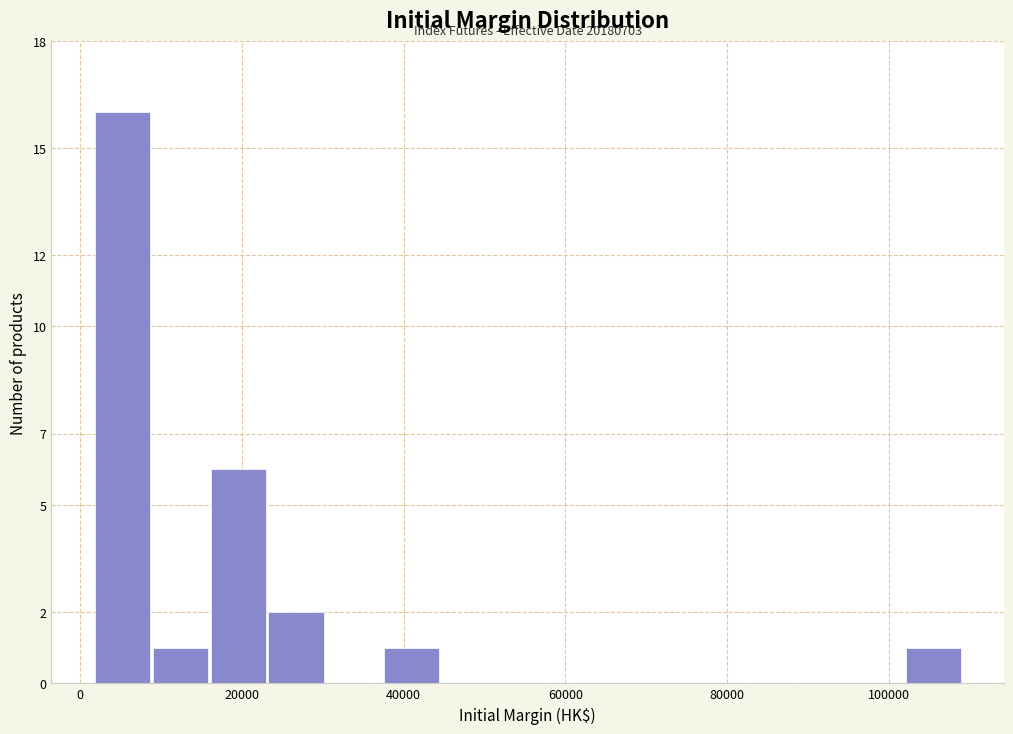

Around what value on the x-axis is the tallest bar? Give the approximate position of its centre, as read against the axis.

6000